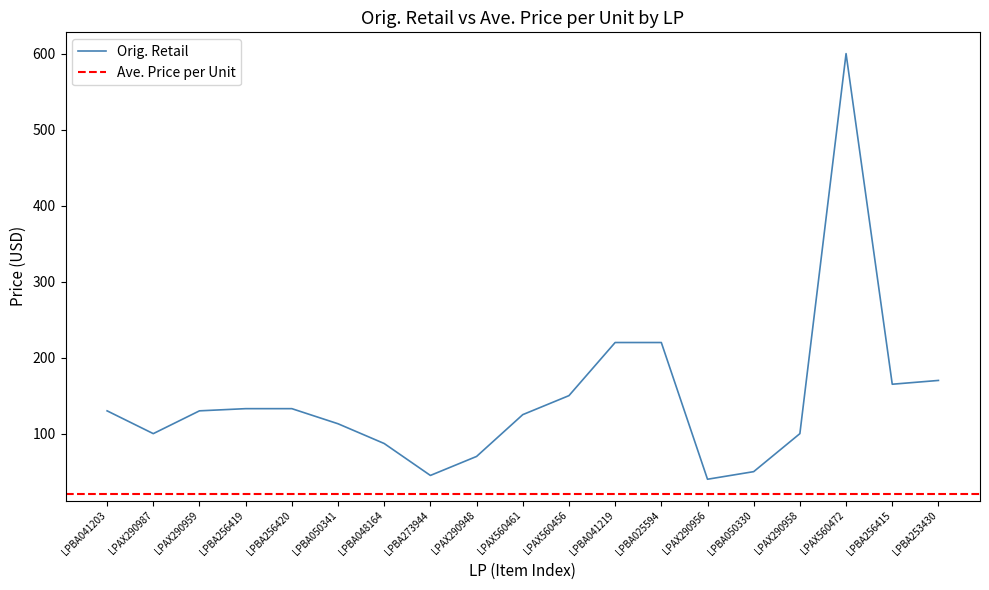

What is the difference between the second highest and second lowest values?

174.9